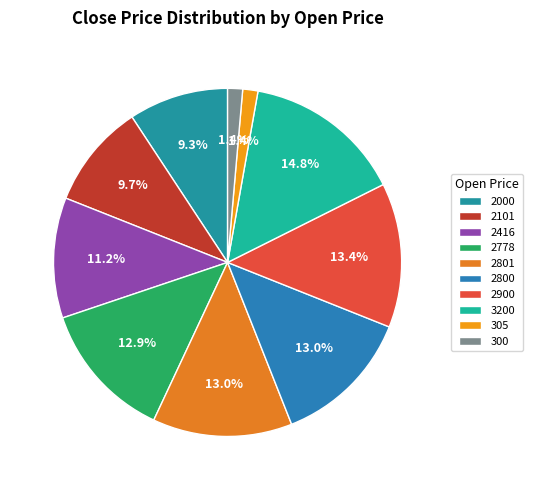

Rank the categories by value from highest to lowest.

3200, 2900, 2801, 2800, 2778, 2416, 2101, 2000, 305, 300